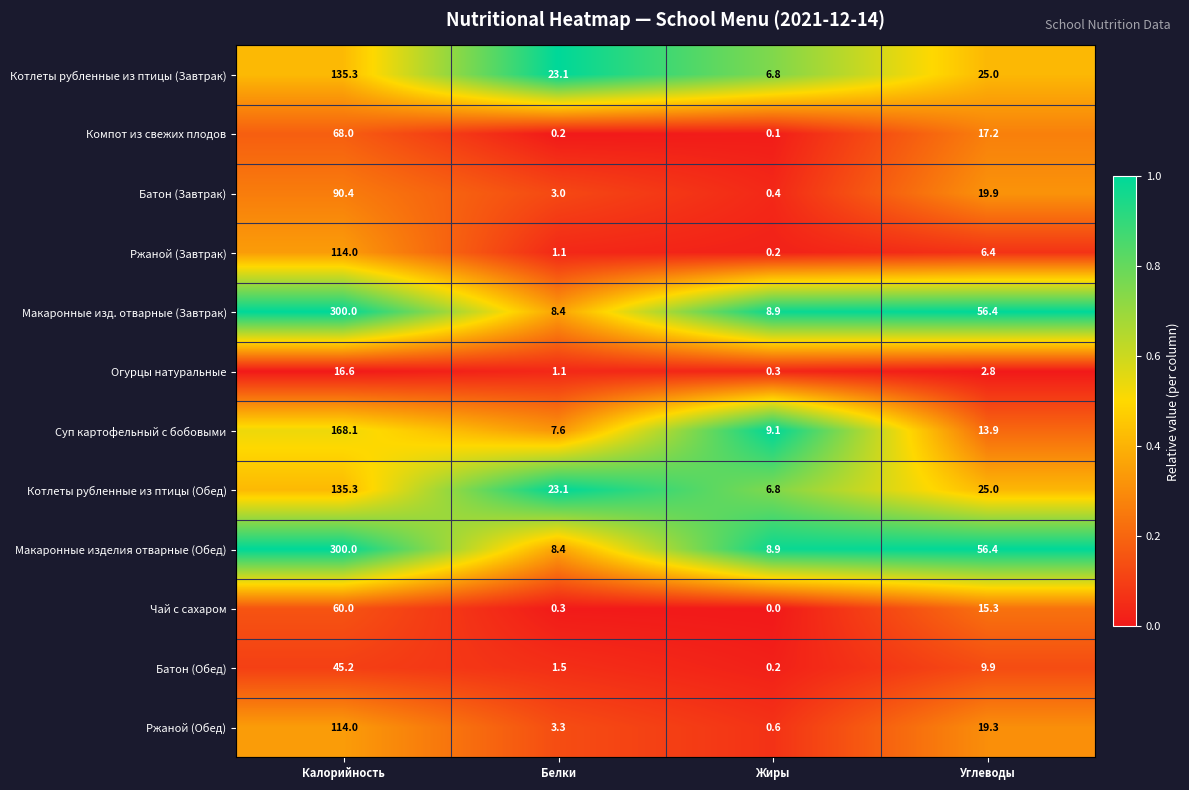

The value of Котлеты рубленные из птицы (Завтрак) at Углеводы is 25.0. True or false?

True